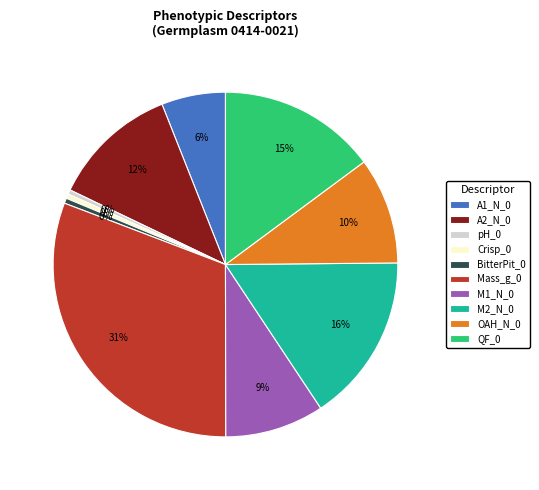

Which has a higher value, QF_0 or M1_N_0?

QF_0